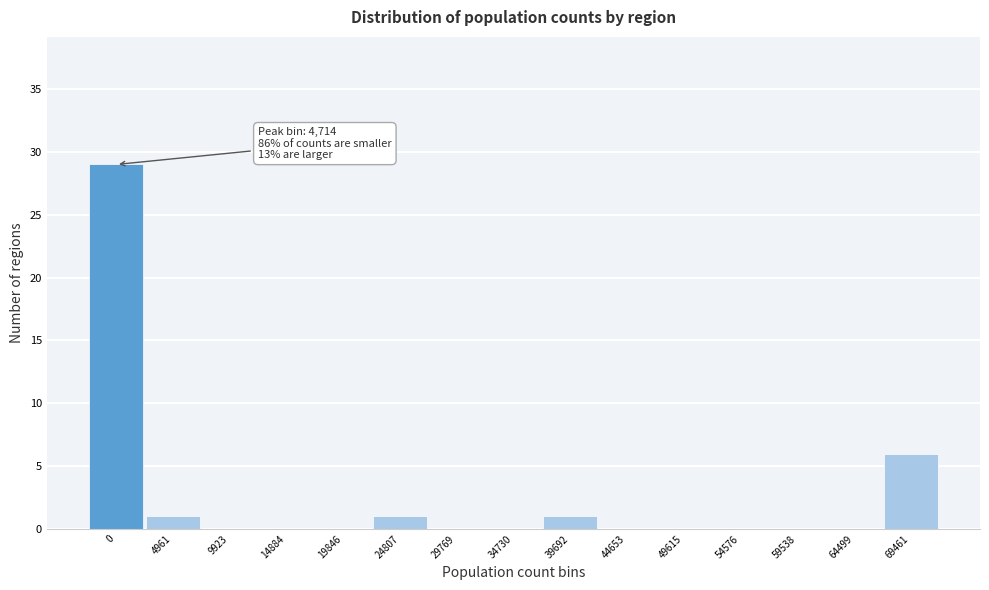

Reading left to right, transcribe all the data shown in this chart.

0=29	4961=1	9923=0	14884=0	19846=0	24807=1	29769=0	34730=0	39692=1	44653=0	49615=0	54576=0	59538=0	64499=0	69461=6